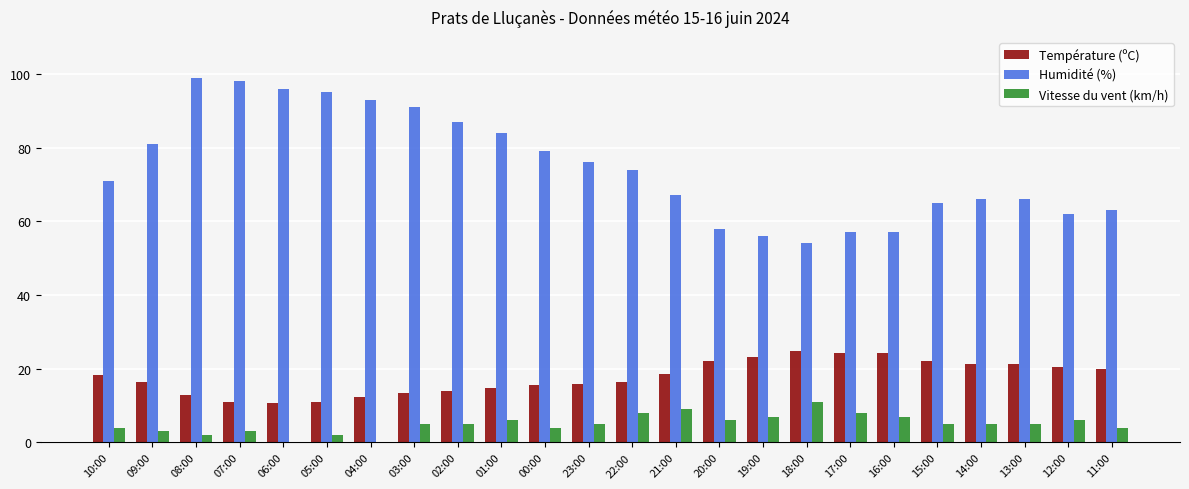

True or false: Température (ºC) has a value of 7.5 at 08:00.

False